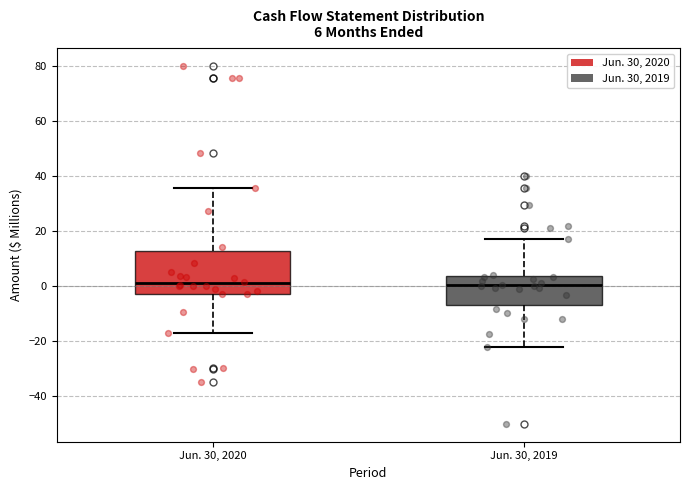

Comparing the boxes themselves (not the whiskers), which one is the tallest?

Jun. 30, 2020